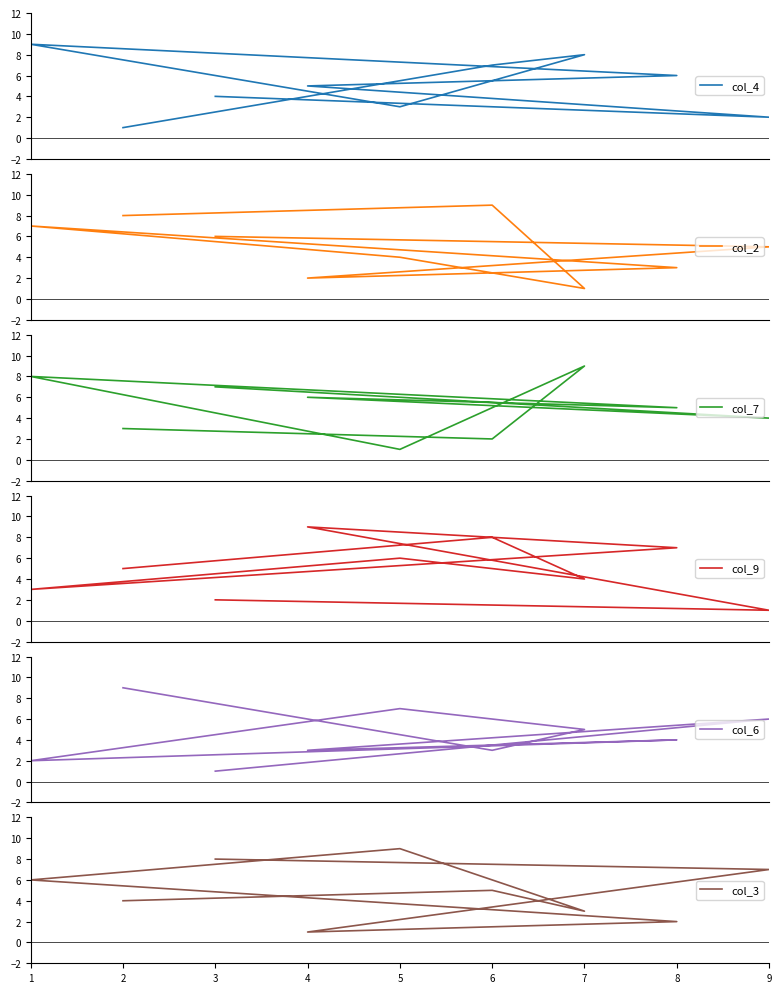

Between which two adjacent categories do col_3 and col_2 first intersect?

9 and 4